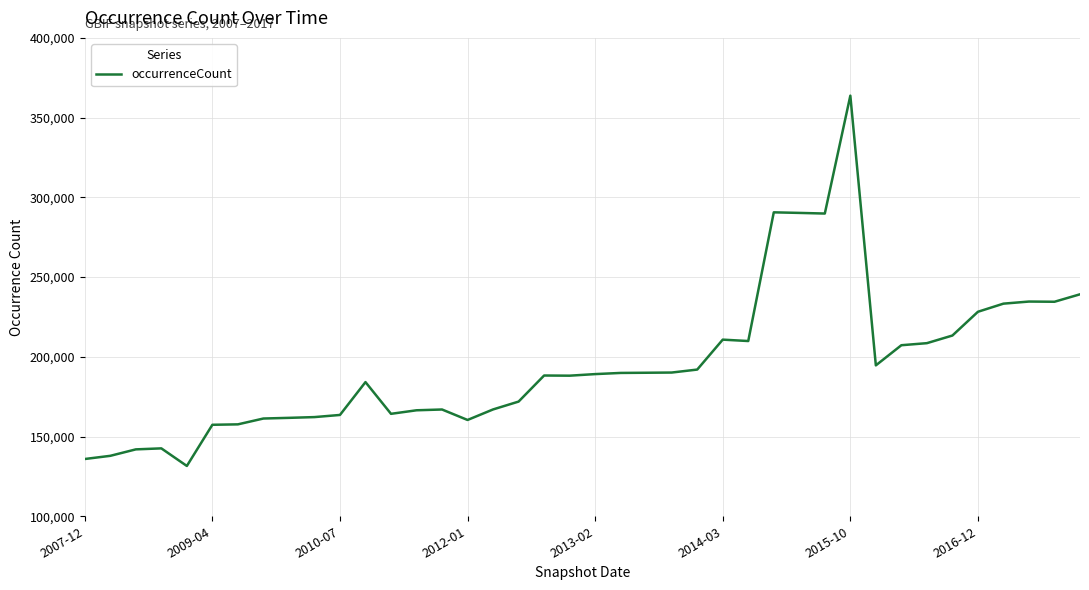

What is the difference between the maximum and minimum values?

232209